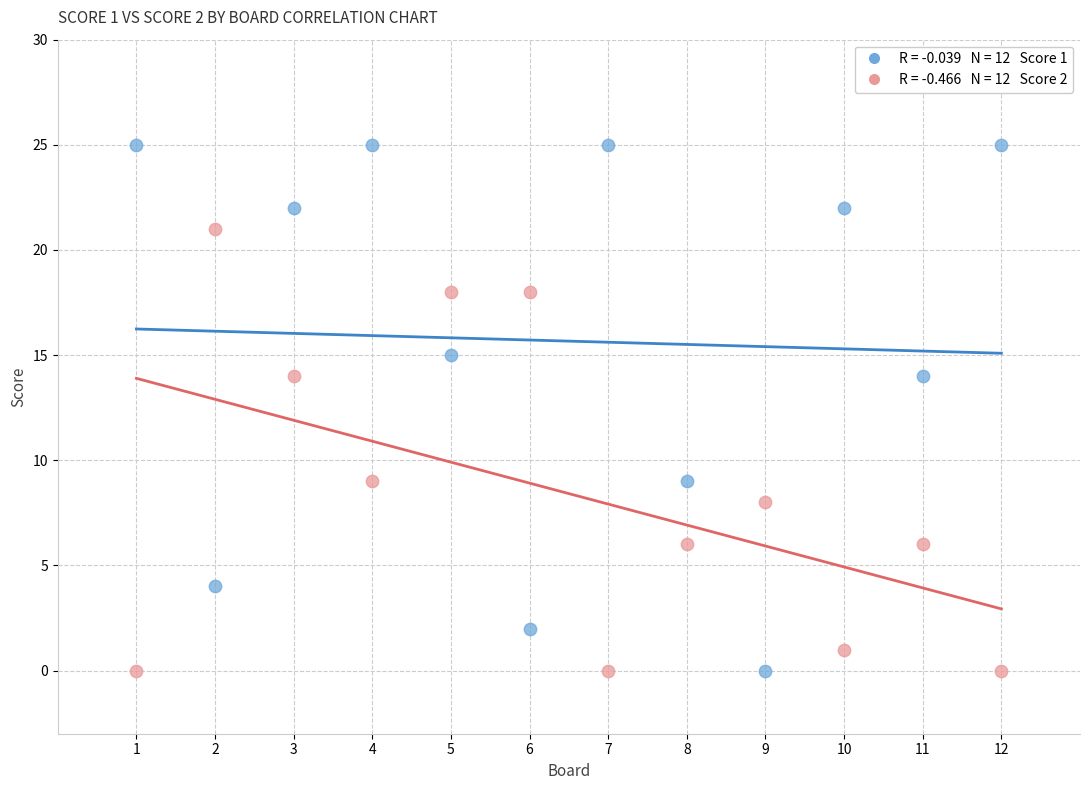

Across all data points, what is the range of Y values (max minus min)?

25